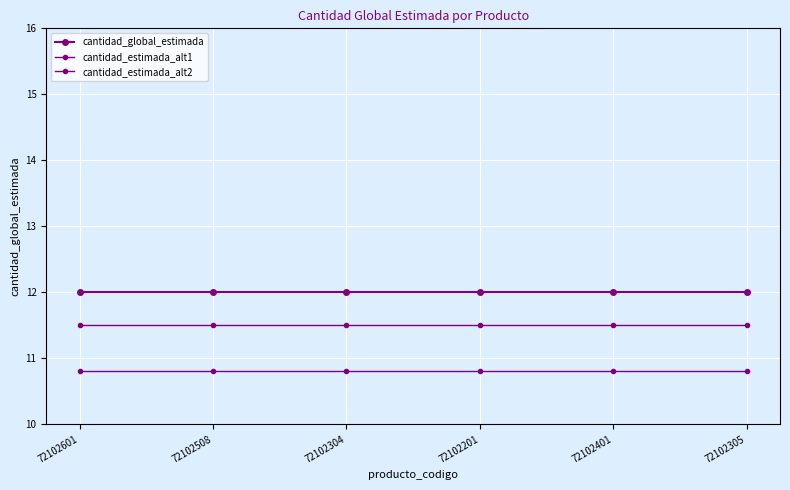

Does the chart have visible grid lines?

Yes